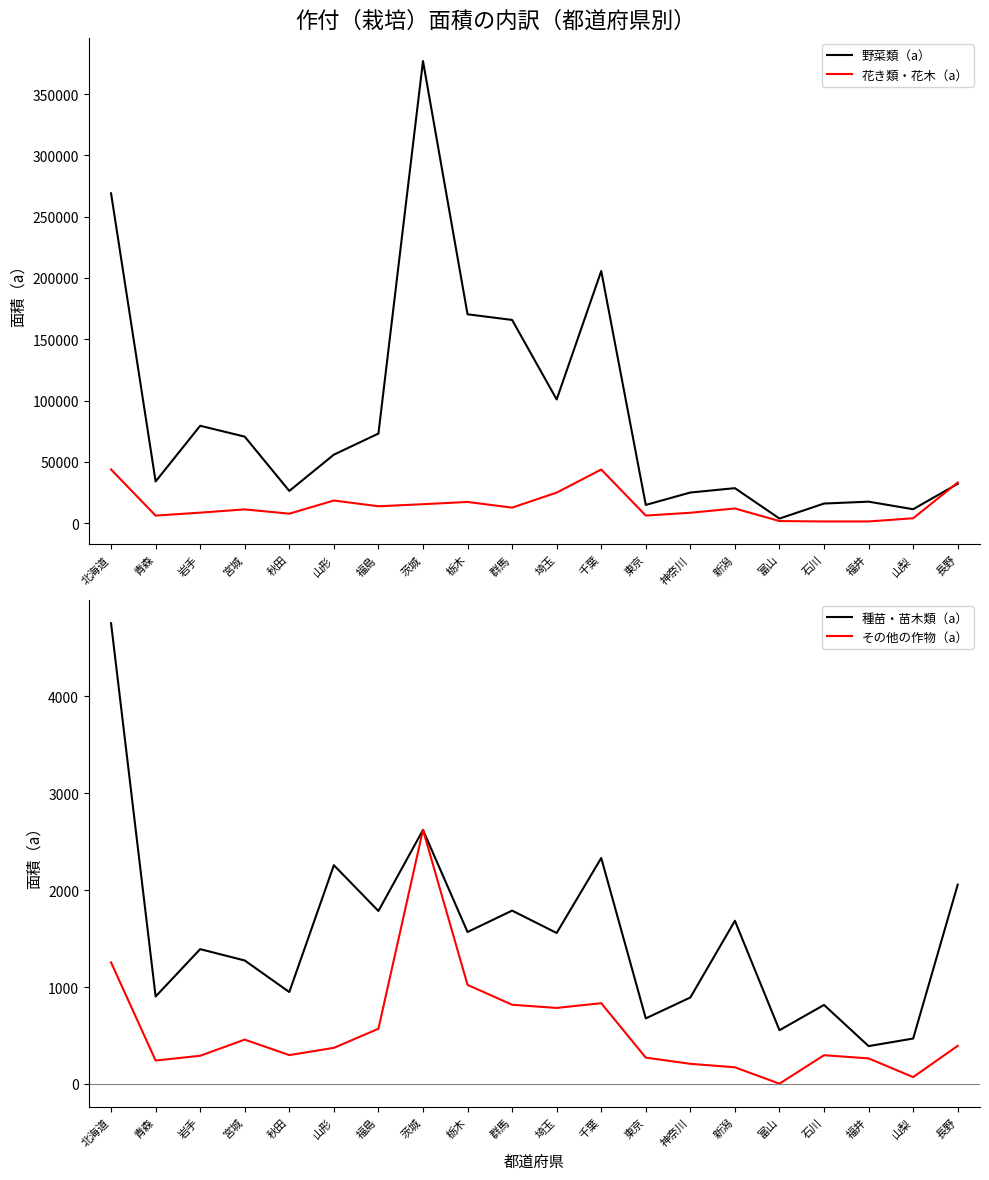

Reading left to right, what are all the values shown in this chart?

野菜類（a）: 269030	33995	79429	70557	26269	55861	73075	376967	170362	165761	100897	205671	14856	24983	28532	3735	15988	17515	11351	32078
花き類・花木（a）: 43780	6150	8566	11224	7719	18453	13767	15450	17279	12650	24910	43748	6176	8483	11955	1695	1377	1383	3981	33116
種苗・苗木類（a）: 4756	902	1391	1274	948	2258	1785	2621	1568	1789	1558	2332	676	892	1684	554	815	390	468	2057
その他の作物（a）: 1254	241	290	457	297	372	569	2623	1022	817	784	833	271	207	171	2	296	263	70	393